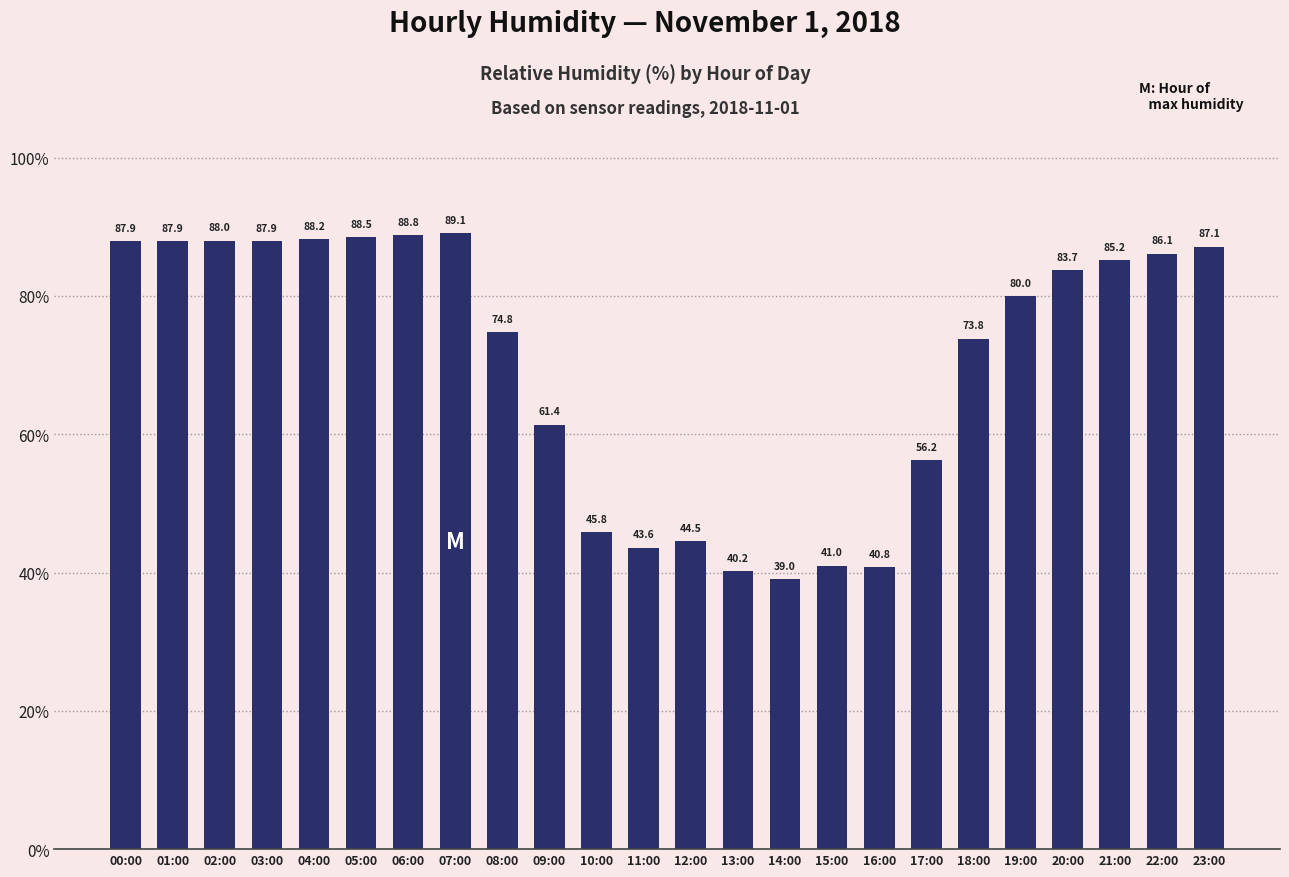

Reading left to right, list all the values displayed in this chart.

00:00=87.9	01:00=87.9	02:00=88.0	03:00=87.9	04:00=88.2	05:00=88.5	06:00=88.8	07:00=89.1	08:00=74.8	09:00=61.4	10:00=45.8	11:00=43.6	12:00=44.5	13:00=40.2	14:00=39.0	15:00=41.0	16:00=40.8	17:00=56.2	18:00=73.8	19:00=80.0	20:00=83.7	21:00=85.2	22:00=86.1	23:00=87.1